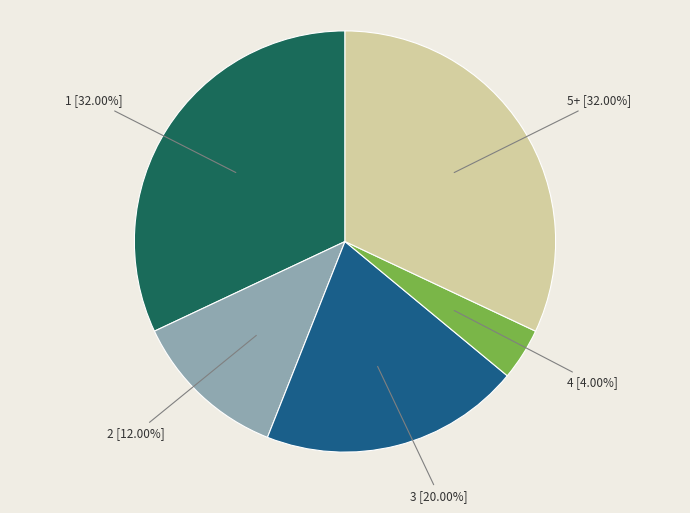

Does 5+ account for over 50% of the chart?

No